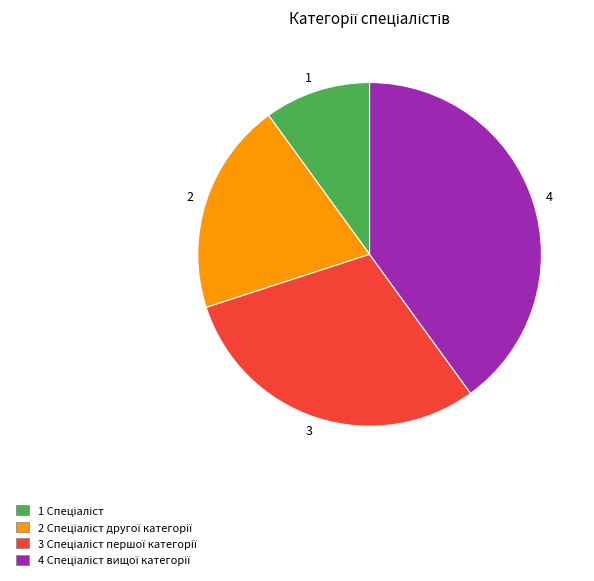

How many slices are in this pie chart?

4